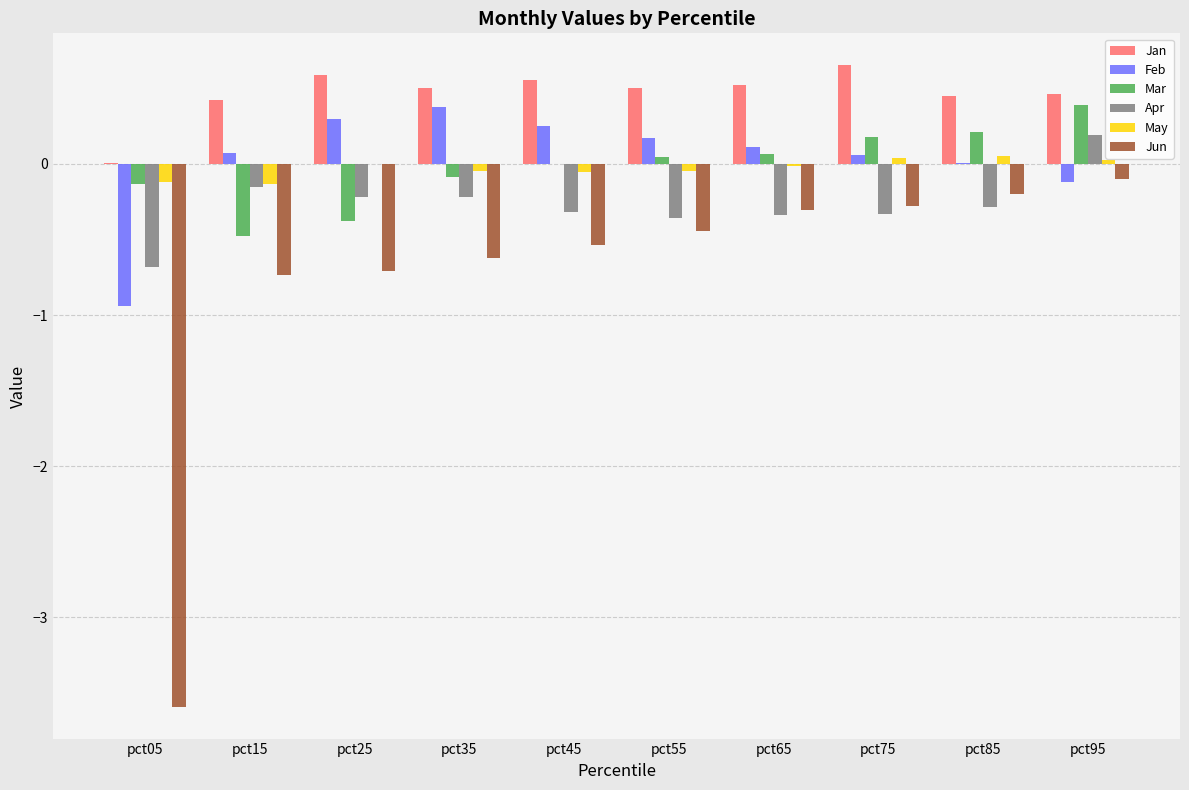

What are all the series names shown in the legend?

Jan, Feb, Mar, Apr, May, Jun